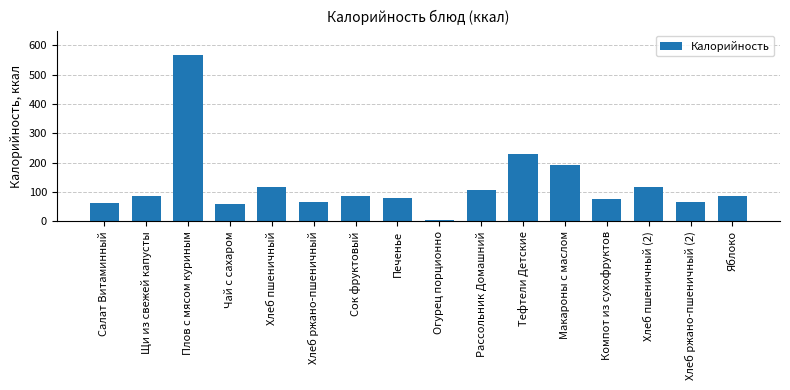

Between Чай с сахаром and Огурец порционно, which is larger?

Чай с сахаром